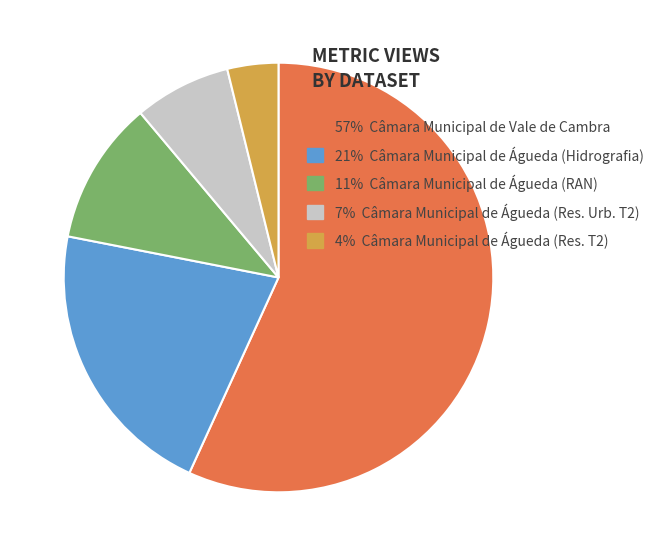

Which slice is the smallest?

4% Câmara Municipal de Águeda (Res. T2)